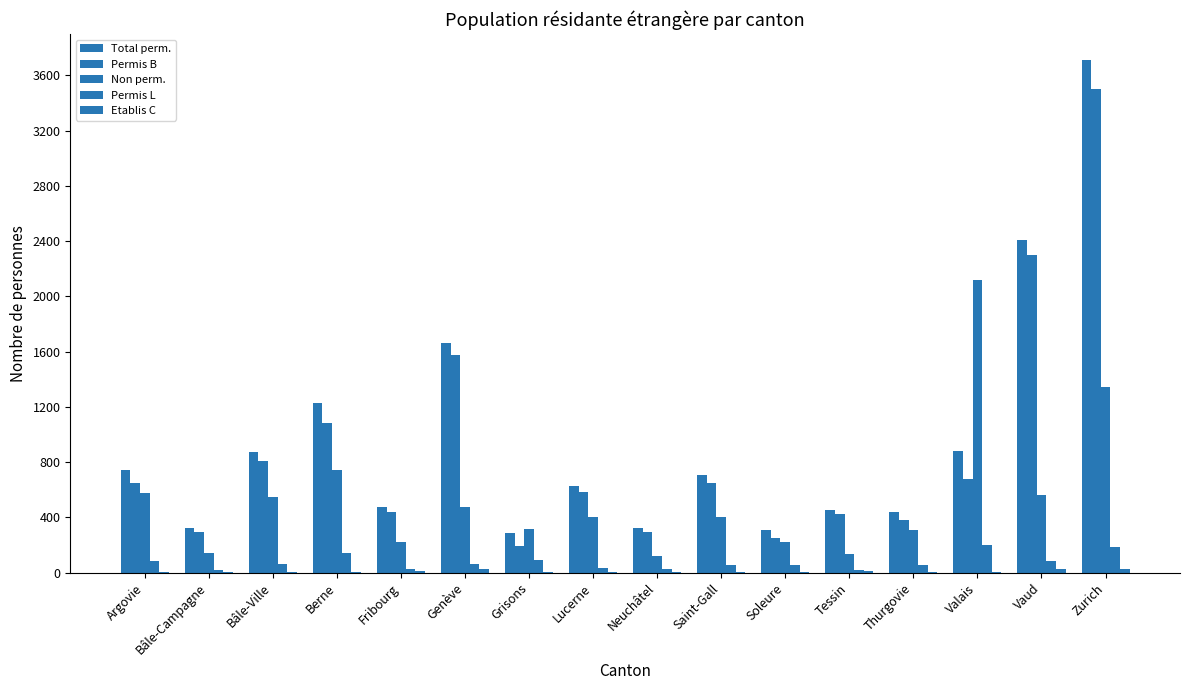

How many groups of bars are there?

16